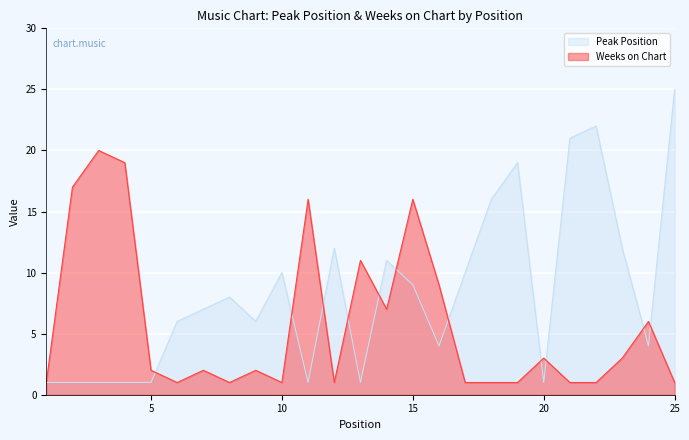

True or false: Weeks on Chart has a value of 11 at 15.

False